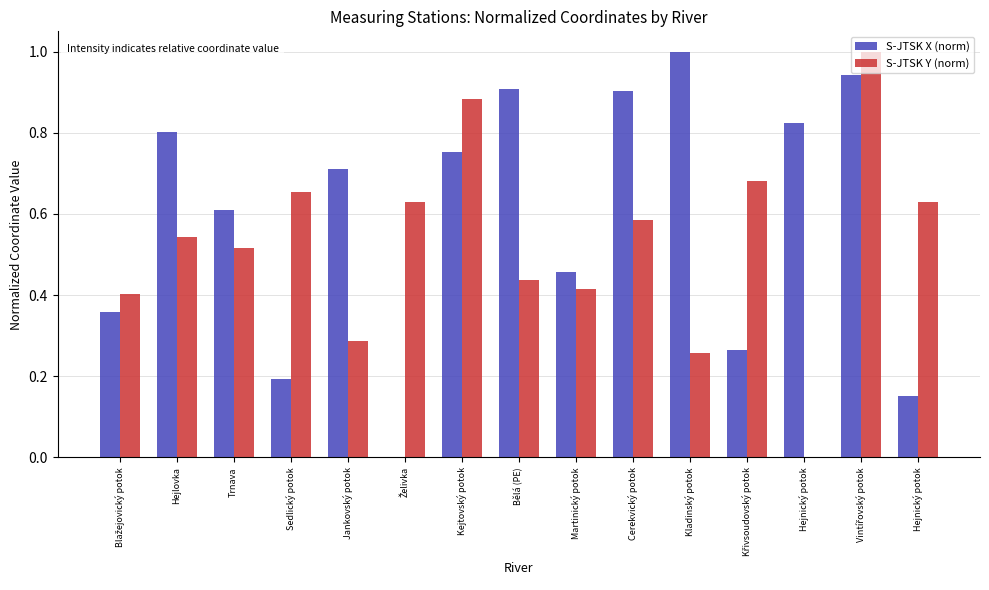

How many series are shown in this chart?

2